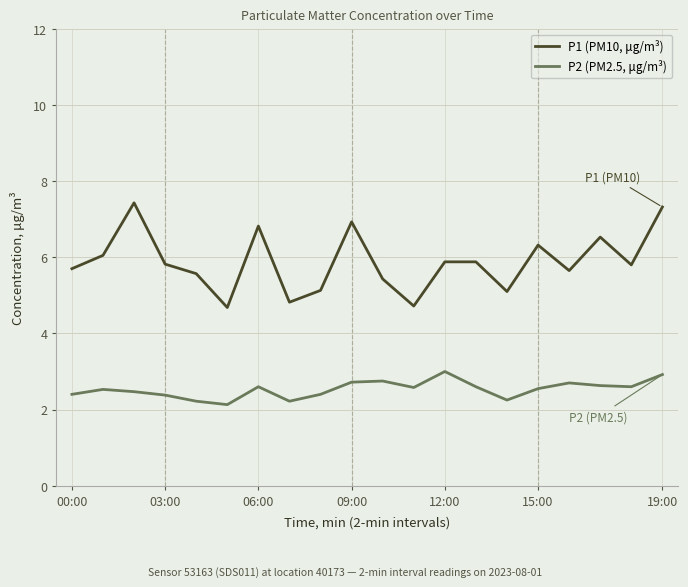

What is the minimum value shown in the chart?

2.1